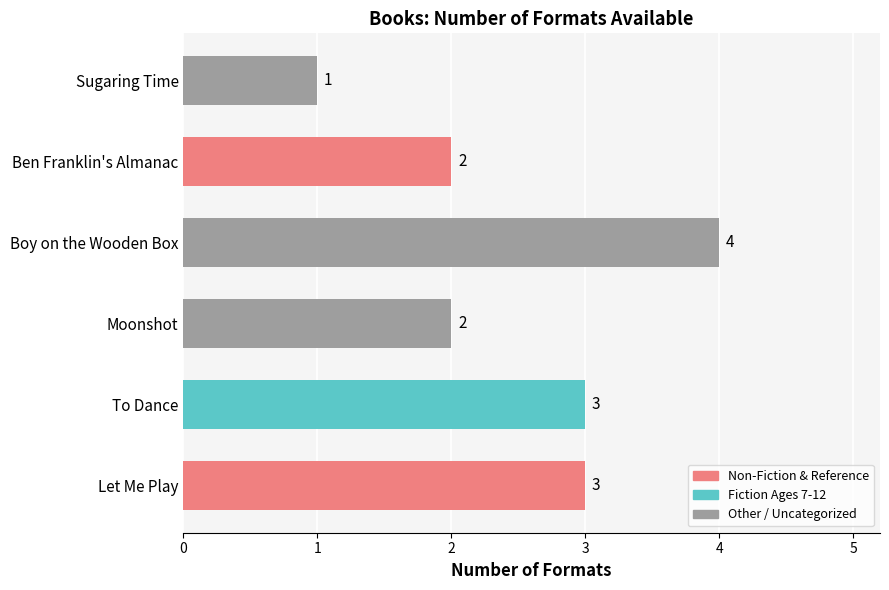

What is the approximate value at Let Me Play?

3